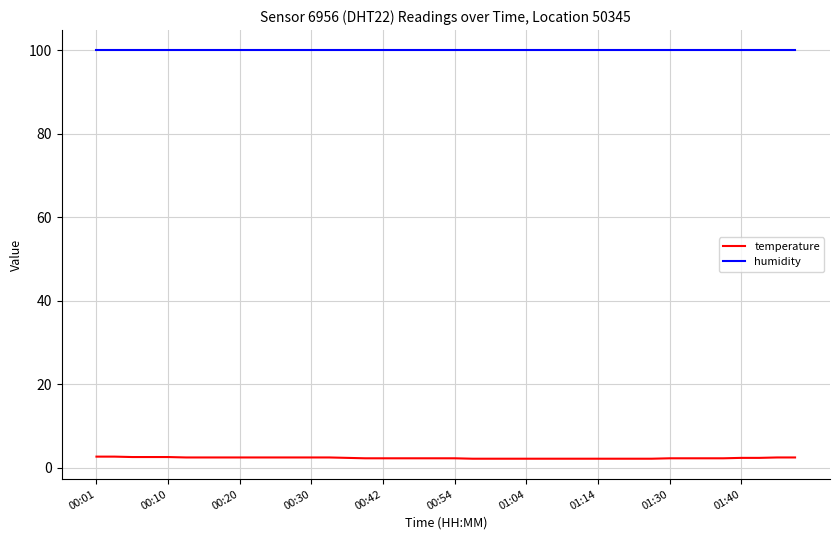

Count the number of categories in the chart.

40